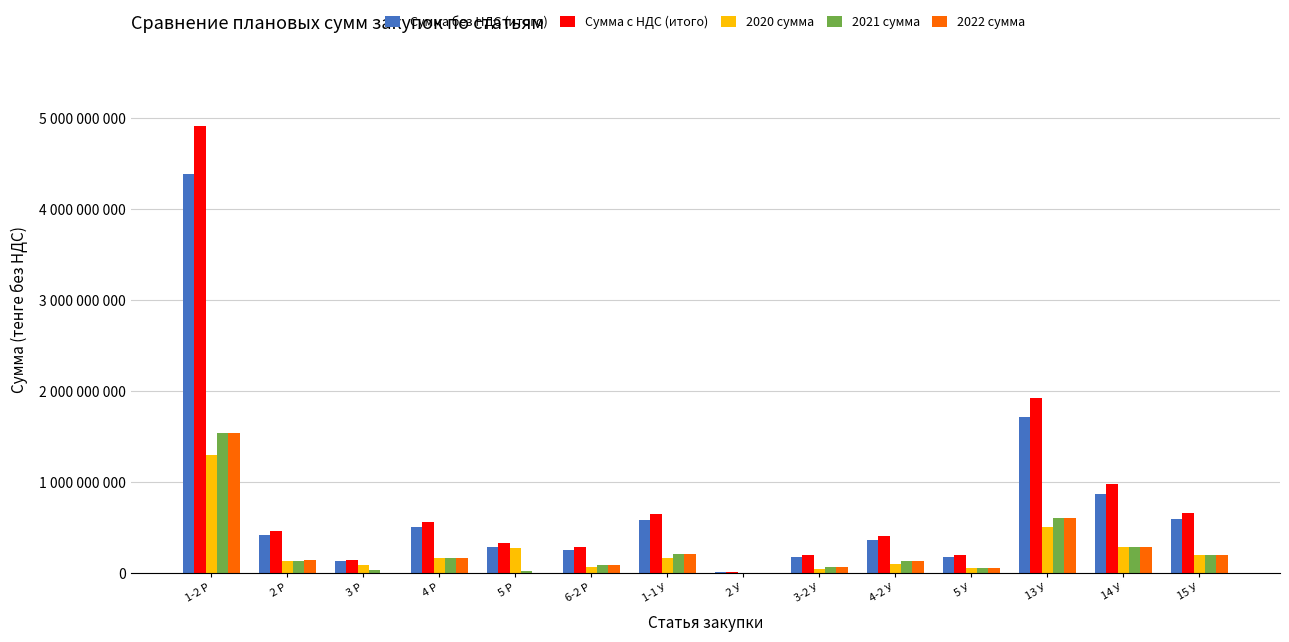

What is the sum of the Сумма с НДС (итого) values at 3-2 У and 4-2 У?

607058223.5